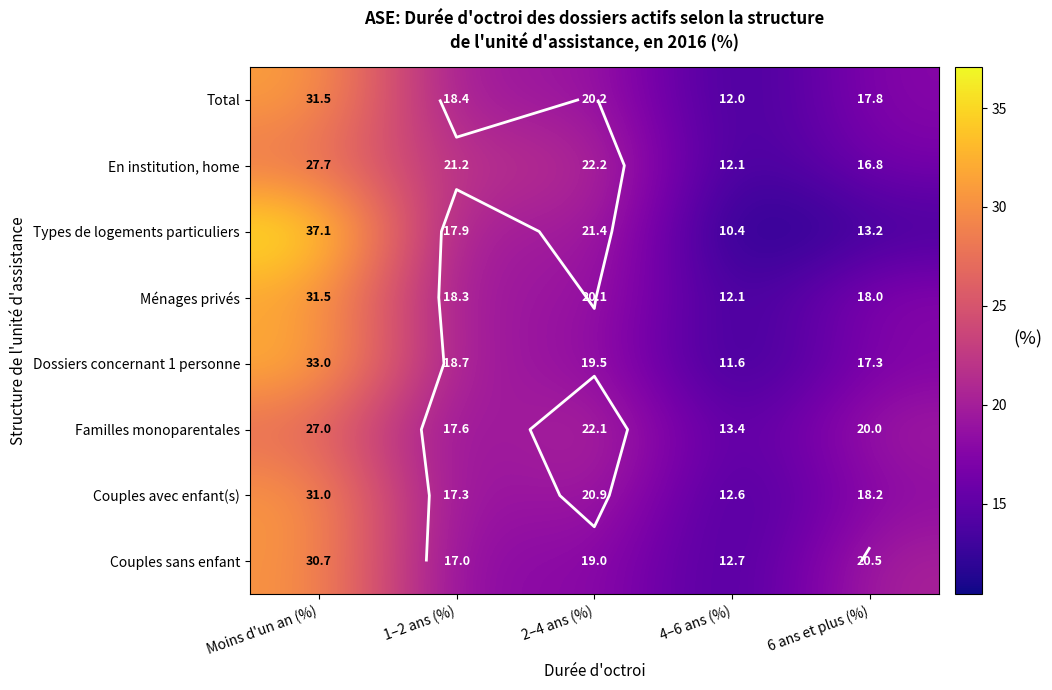

What value does the Couples avec enfant(s) series have at Moins d'un an (%)?

31.0